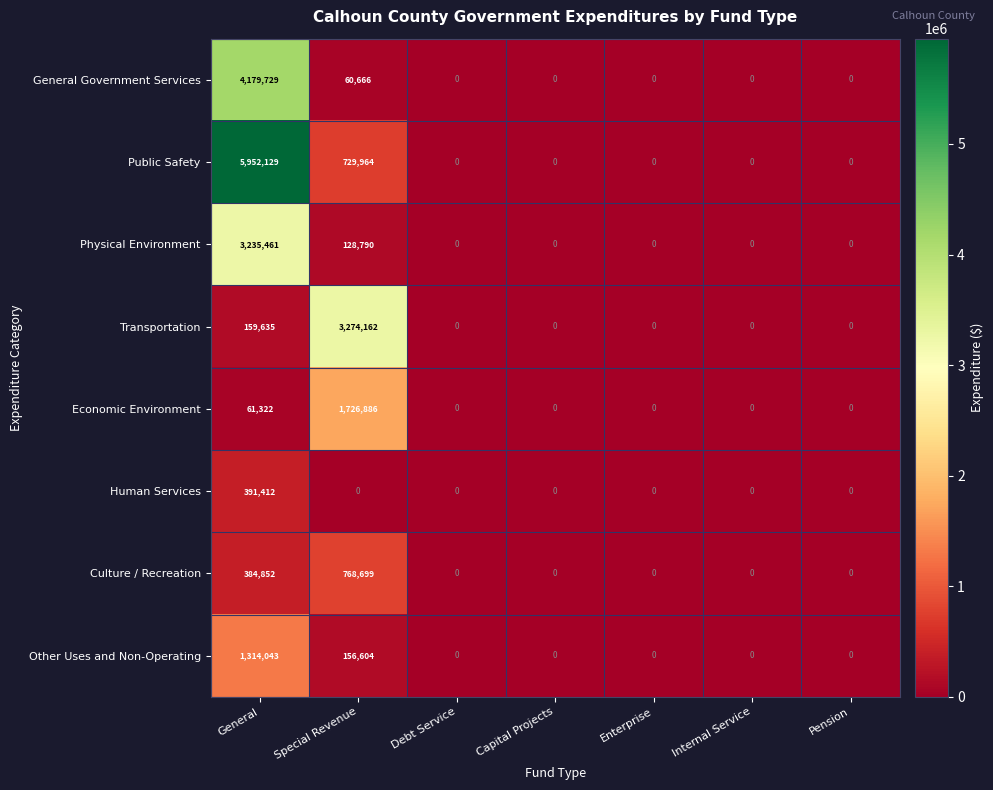

At which label is Physical Environment closest to 1617730?

Special Revenue